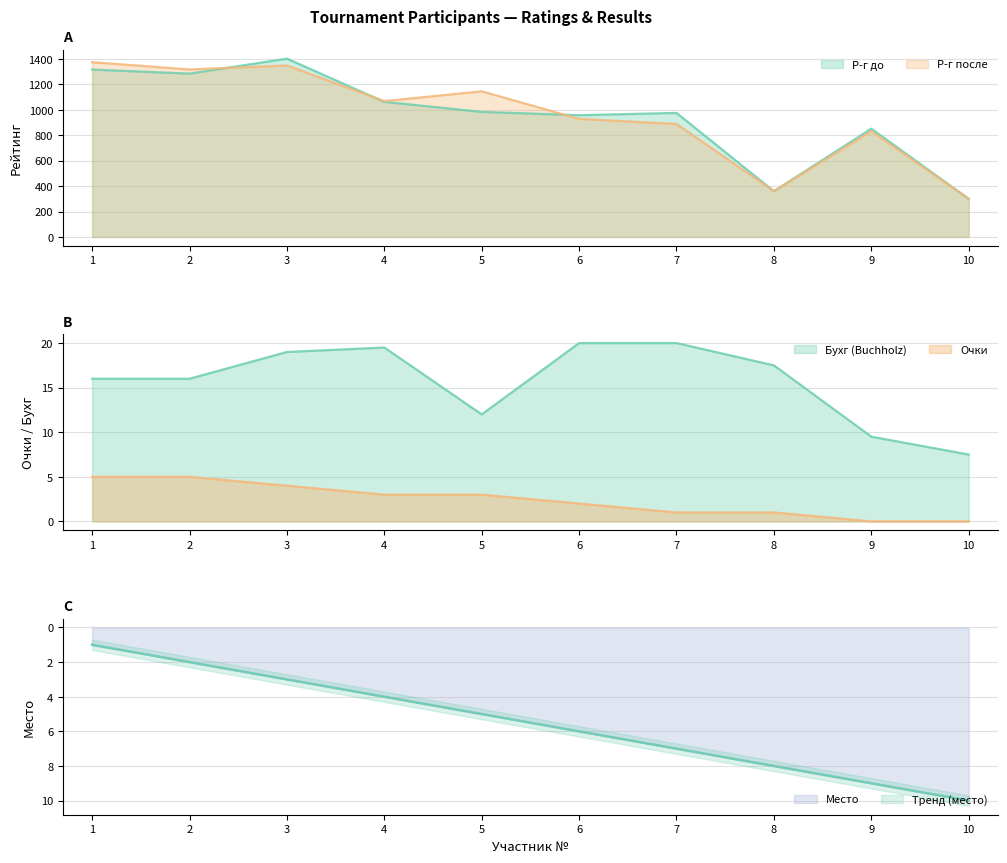

True or false: Очки and Р-г после cross at least once.

False